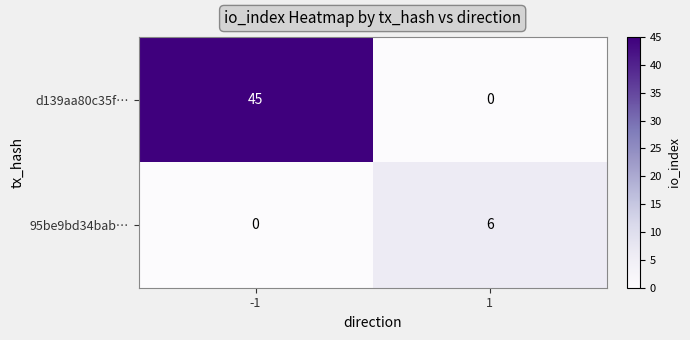

What is the difference between the 95be9bd34bab… values at 1 and -1?

6